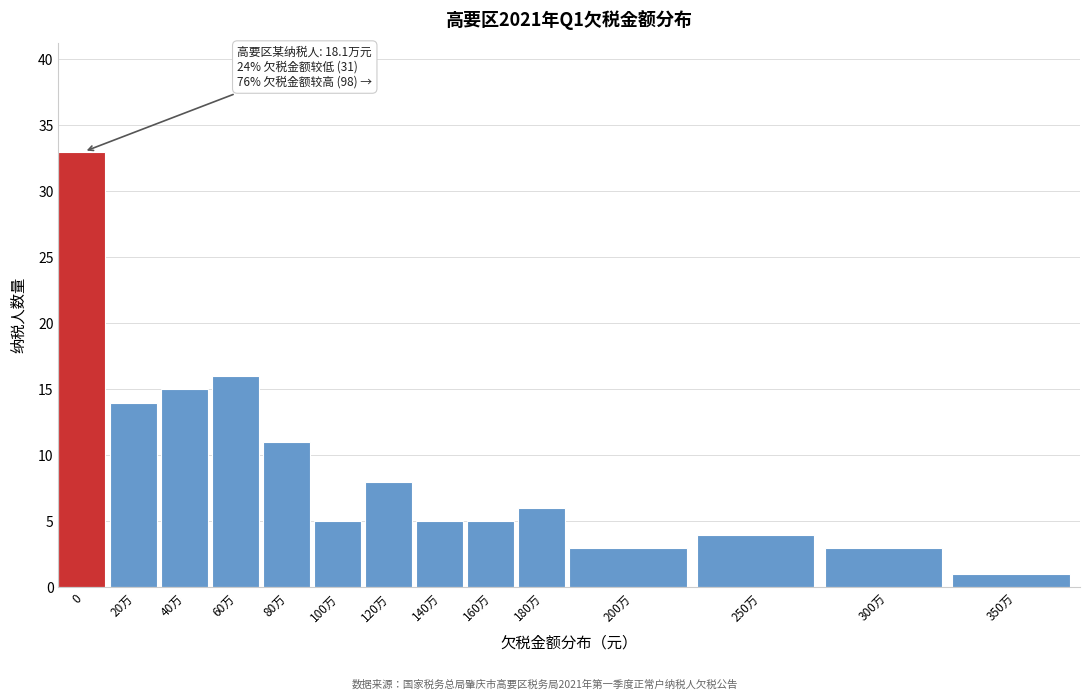

Reading right to left, what are all the values shown in this chart?

350万=1	300万=3	250万=4	200万=3	180万=6	160万=5	140万=5	120万=8	100万=5	80万=11	60万=16	40万=15	20万=14	0=33